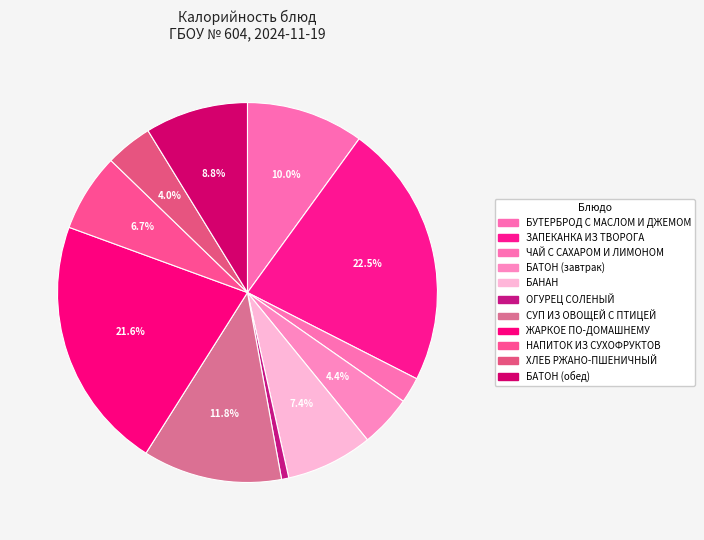

To the nearest percent, what percentage of the pie is БУТЕРБРОД С МАСЛОМ И ДЖЕМОМ?

10%